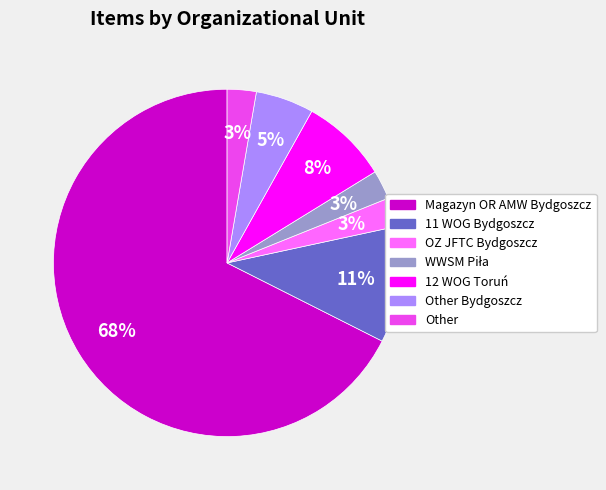

To the nearest percent, what is the average slice percentage?

14%